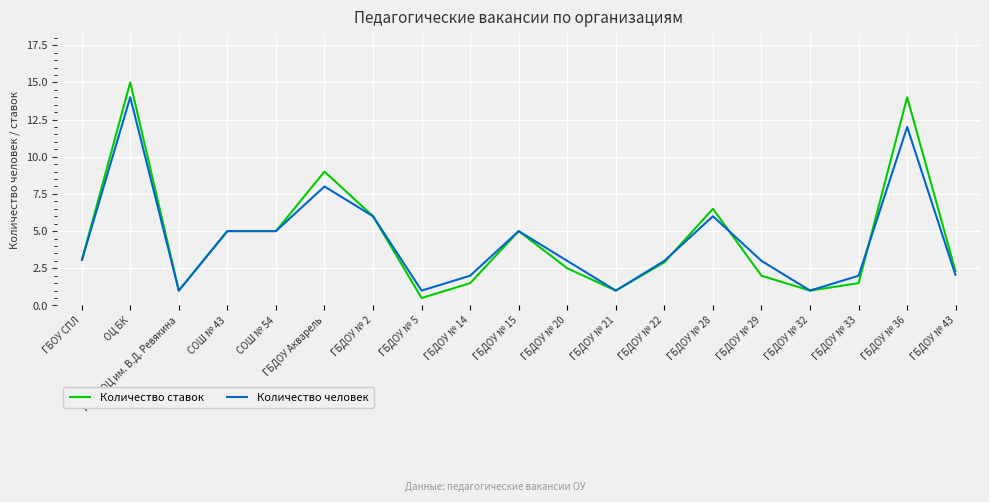

After their last crossing, which series has the higher values: Количество ставок or Количество человек?

Количество ставок